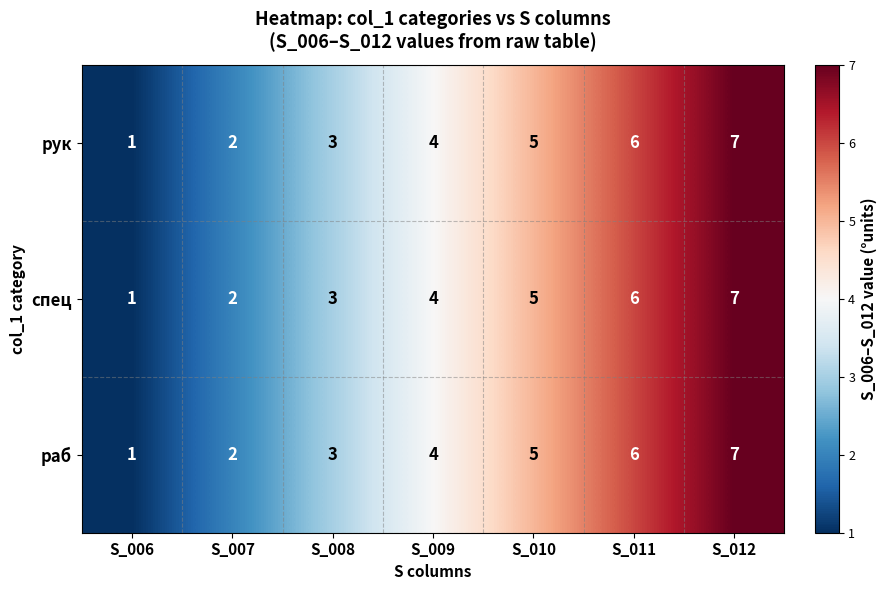

What value does the рук series have at S_009?

4